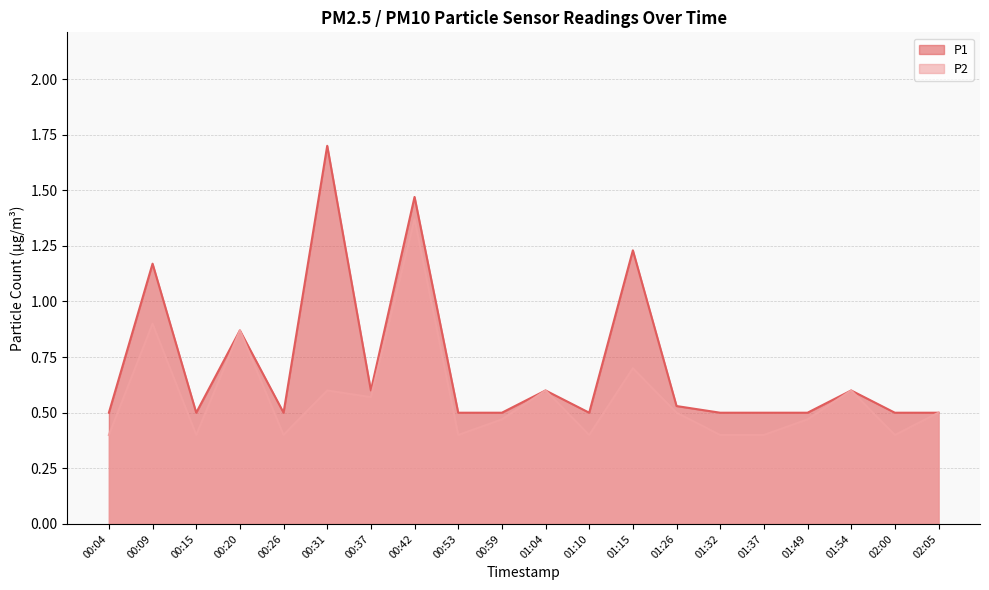

What is the maximum value shown in the chart?

1.7